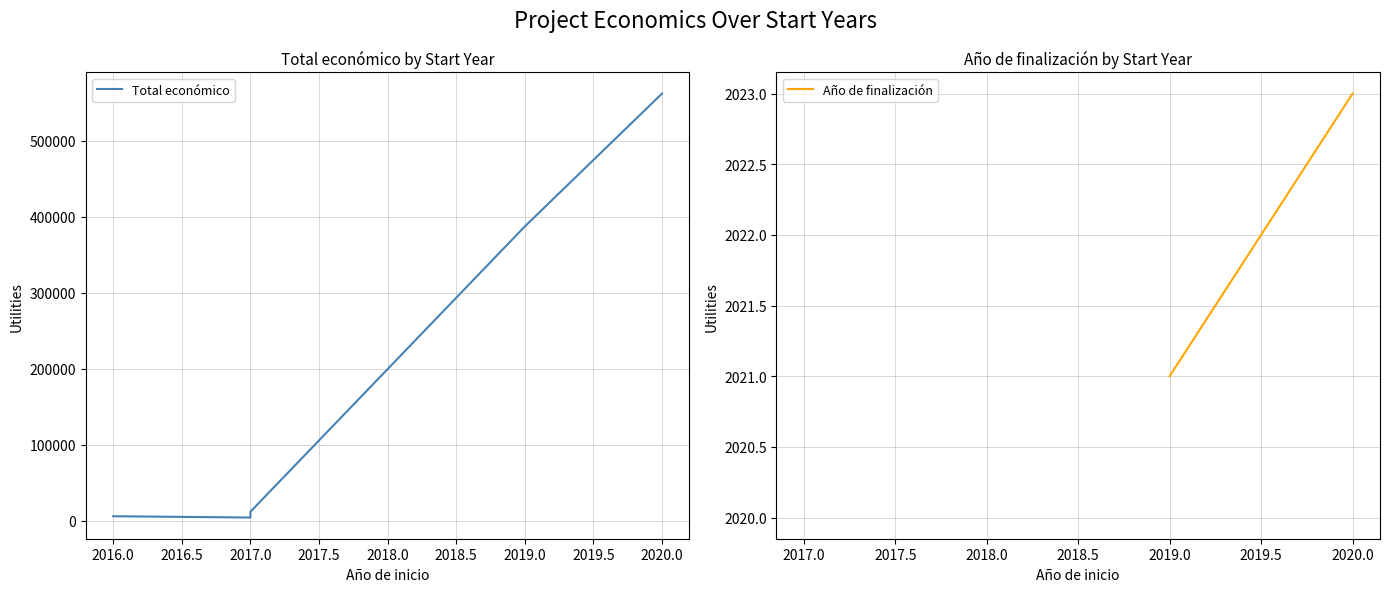

Does the chart have visible grid lines?

Yes